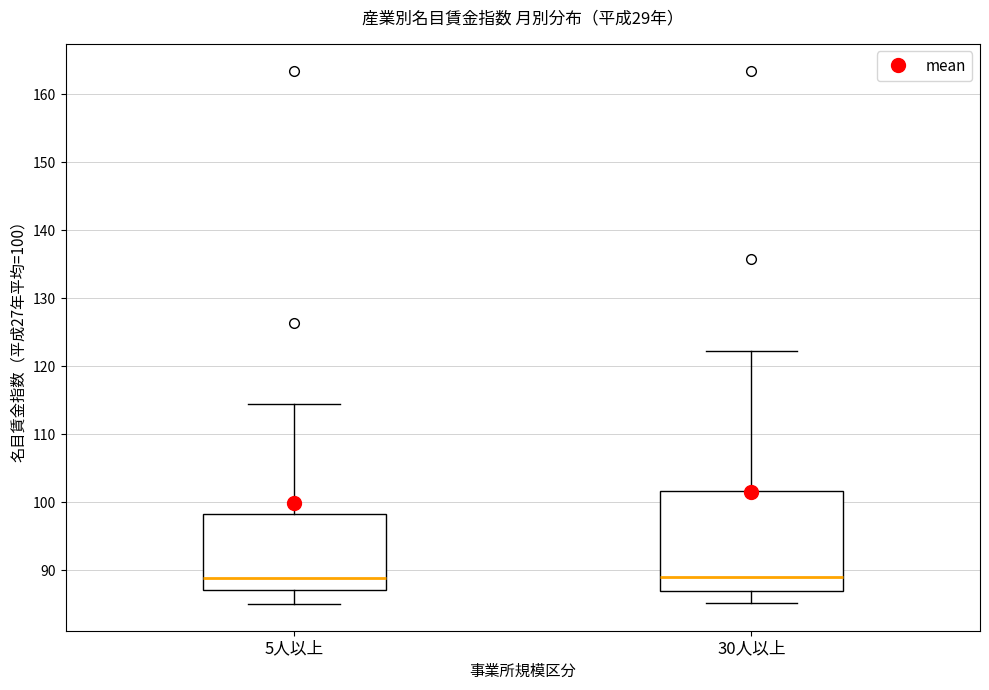

Which box is the tallest, from its lower edge to its upper edge?

30人以上